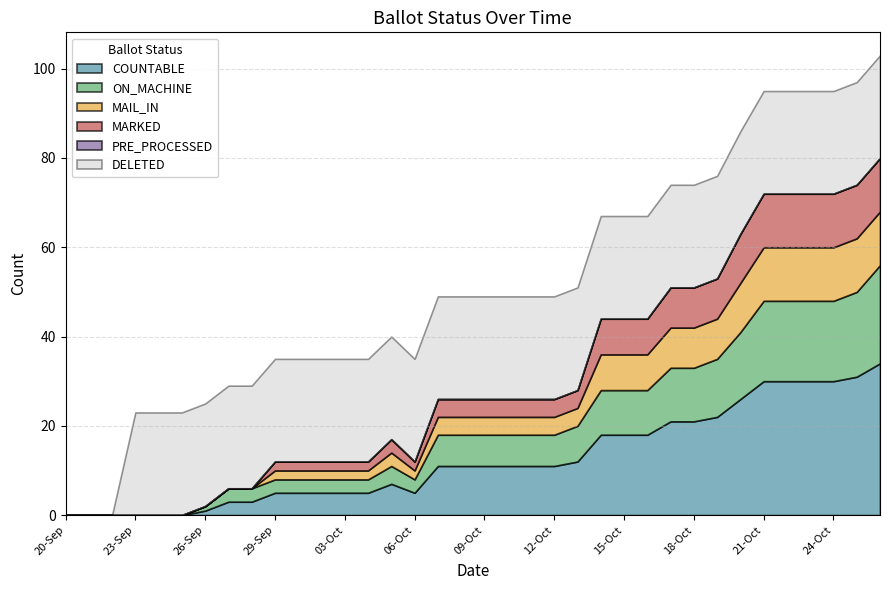

What is the sum of all COUNTABLE values?

451